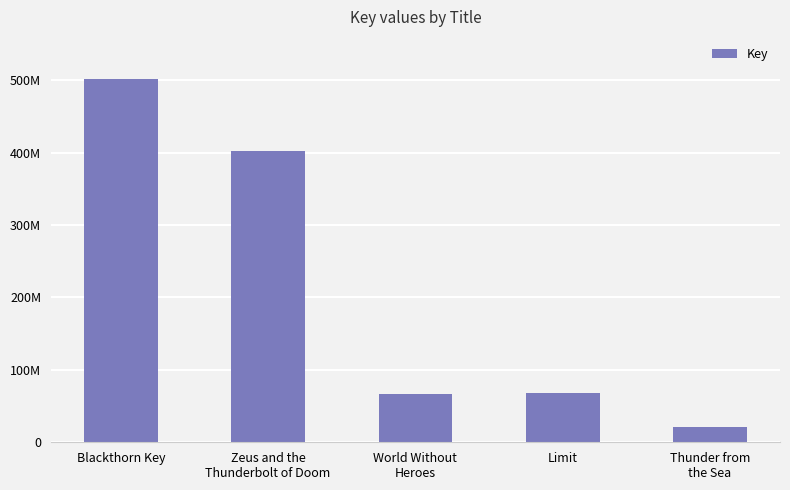

Does the chart contain any negative values?

No